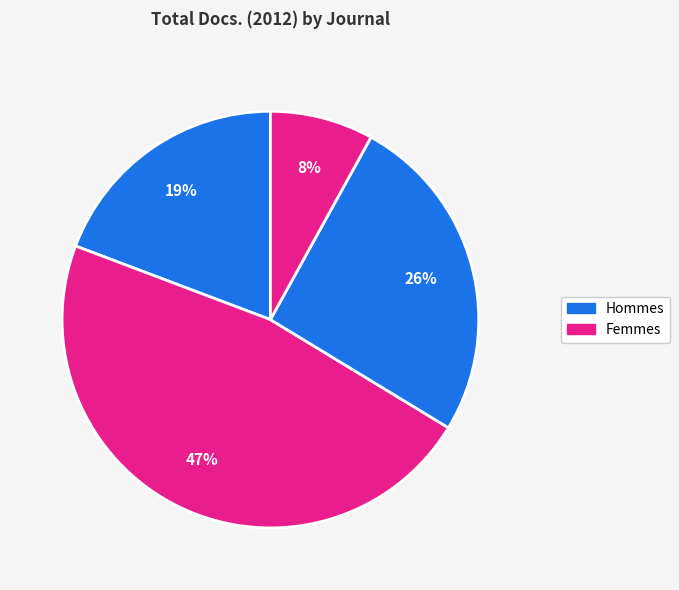

How many segments does this pie chart have?

4